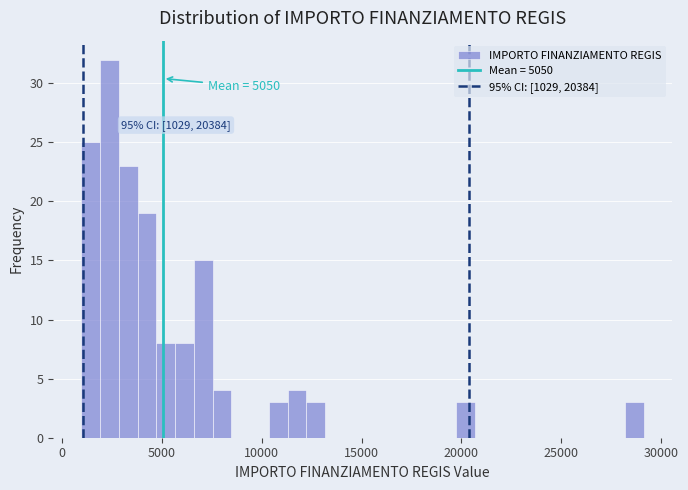

Around what value on the x-axis is the tallest bar? Give the approximate position of its centre, as read against the axis.

2500